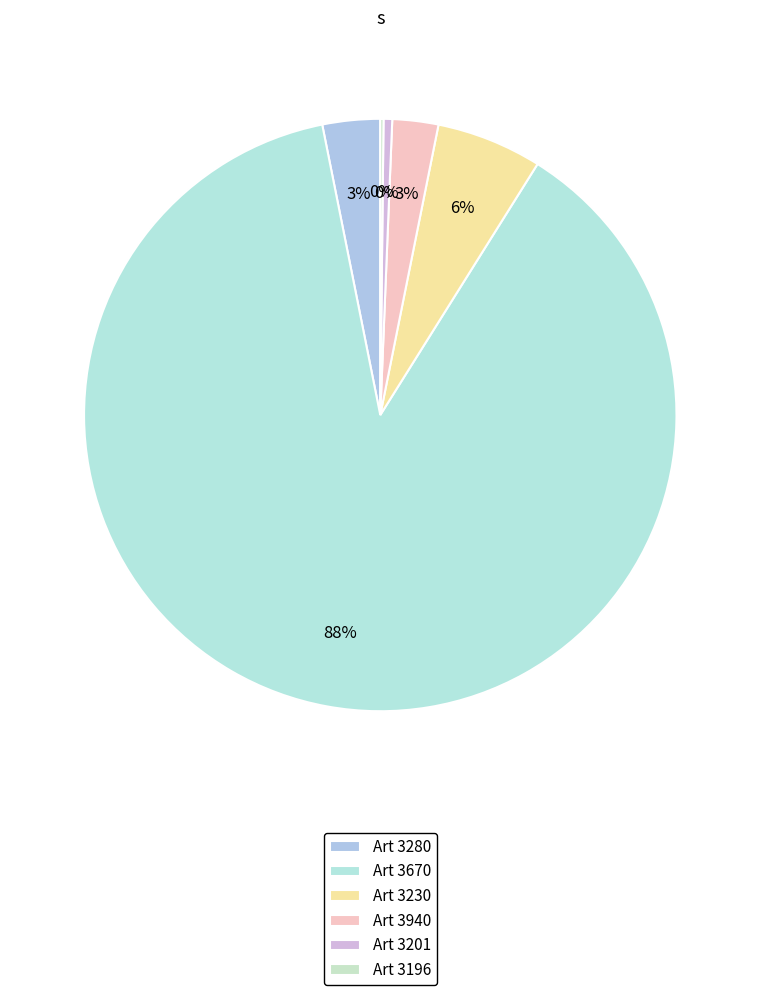

How many segments does this pie chart have?

6